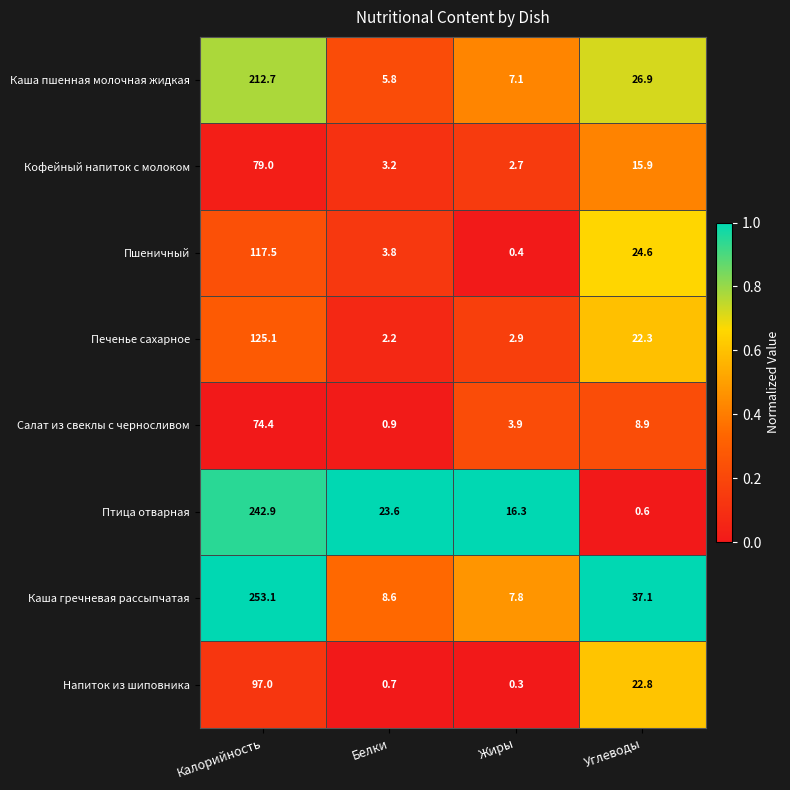

What is the difference between the Птица отварная values at Калорийность and Белки?

219.3